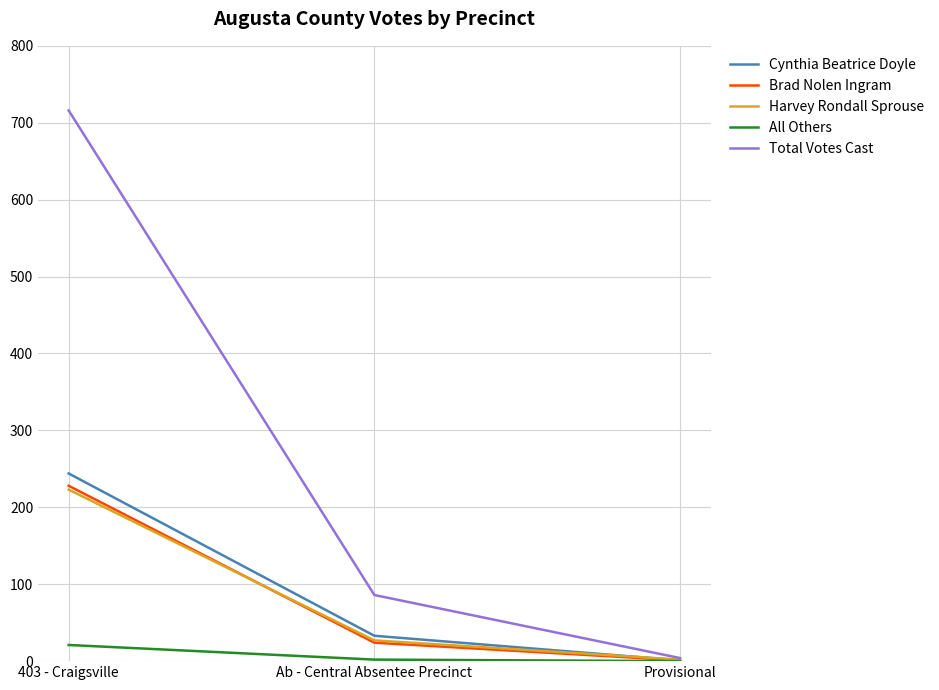

What are all the series names shown in the legend?

Cynthia Beatrice Doyle, Brad Nolen Ingram, Harvey Rondall Sprouse, All Others, Total Votes Cast